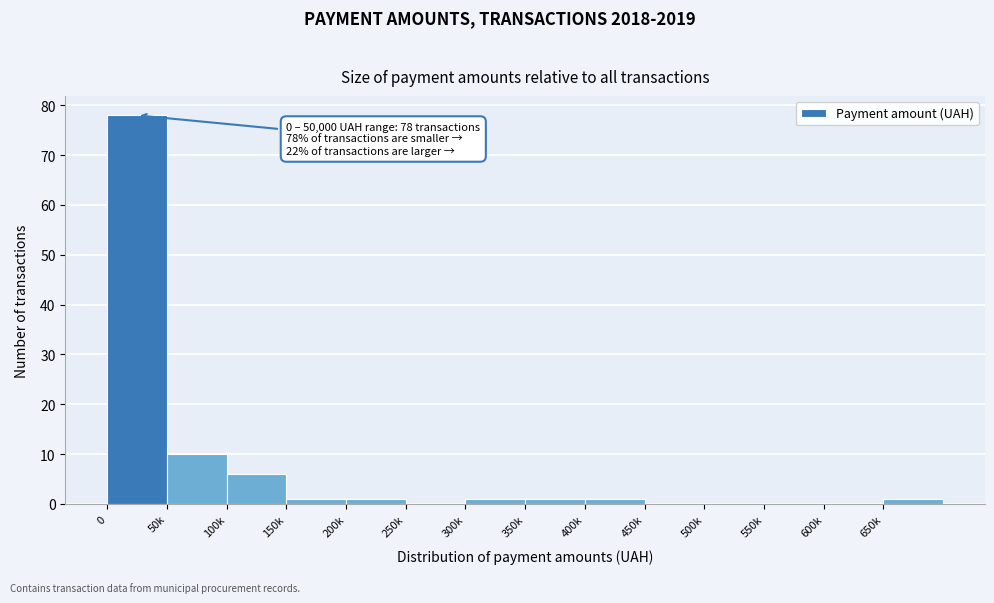

Reading left to right, what are all the values shown in this chart?

0=78	50k=10	100k=6	150k=1	200k=1	250k=0	300k=1	350k=1	400k=1	450k=0	500k=0	550k=0	600k=0	650k=1